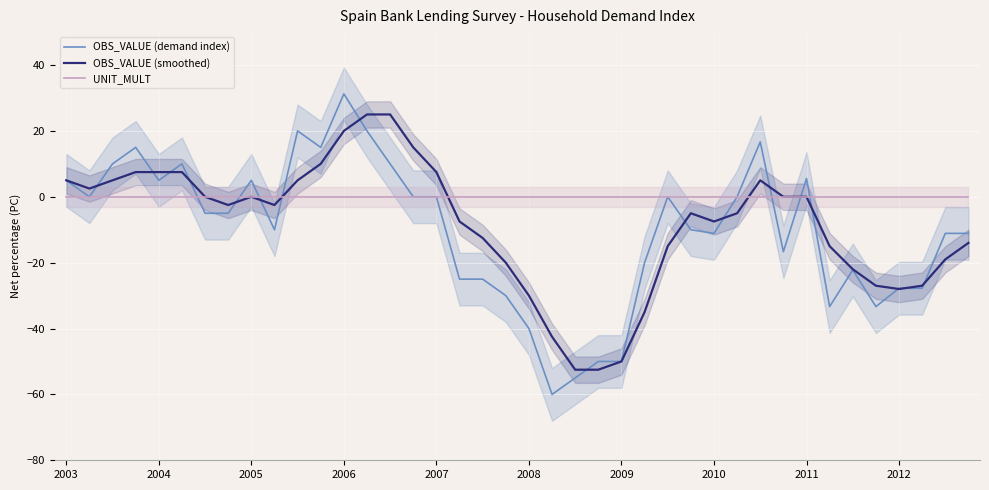

After their last crossing, which series has the higher values: UNIT_MULT or OBS_VALUE (demand index)?

UNIT_MULT